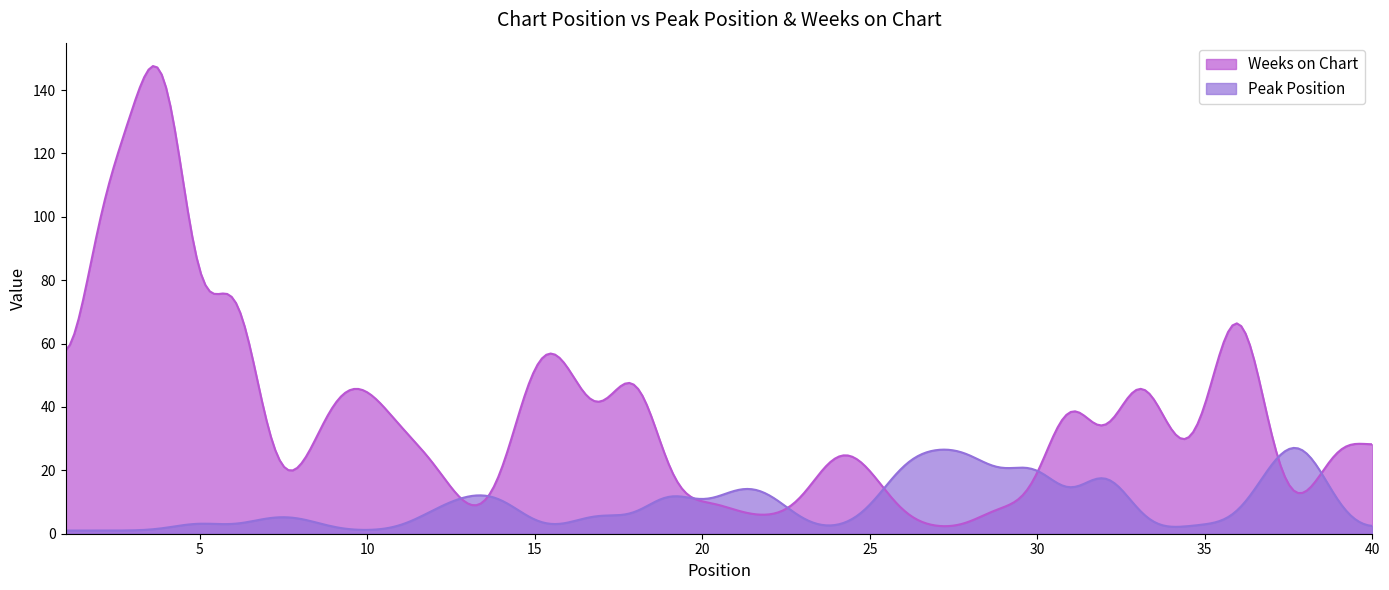

Which series has the widest spread of values?

Weeks on Chart